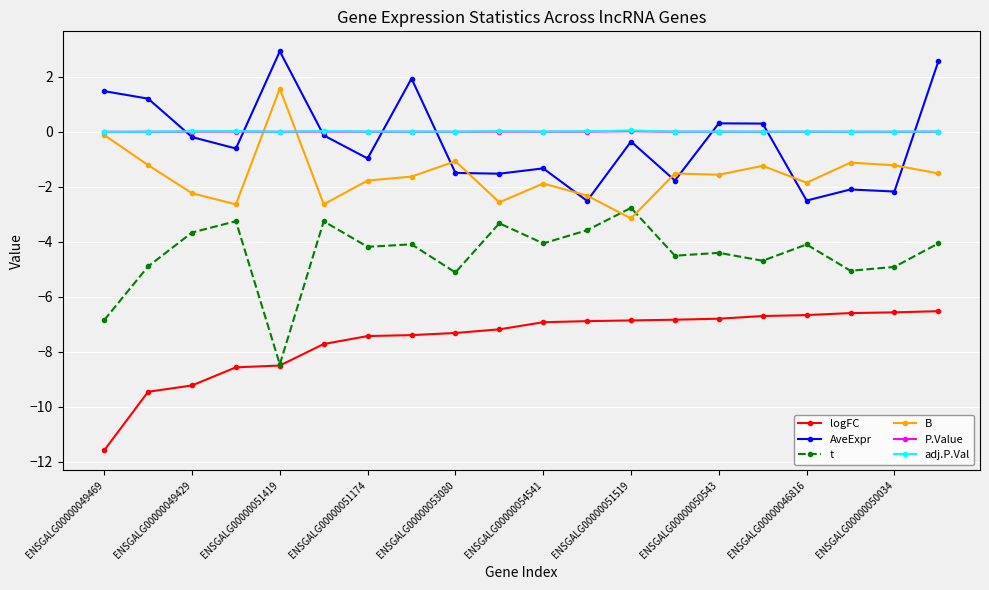

What is the minimum value for t?

-8.5